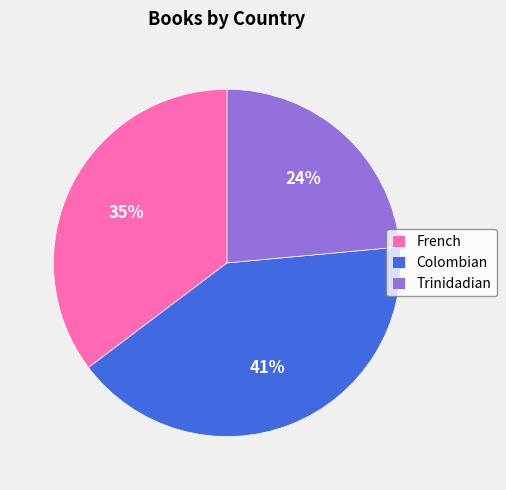

Which category has the biggest portion of the pie?

Colombian